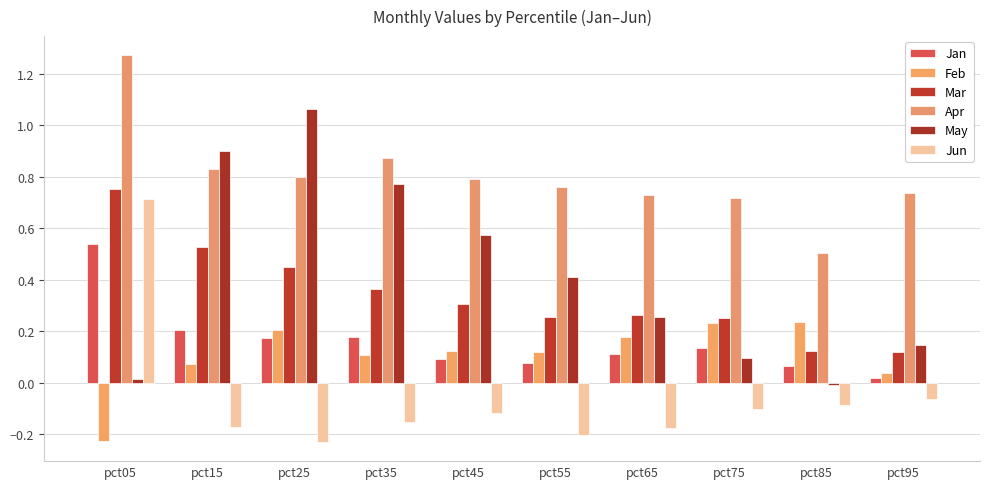

Does the chart contain stacked bars?

No